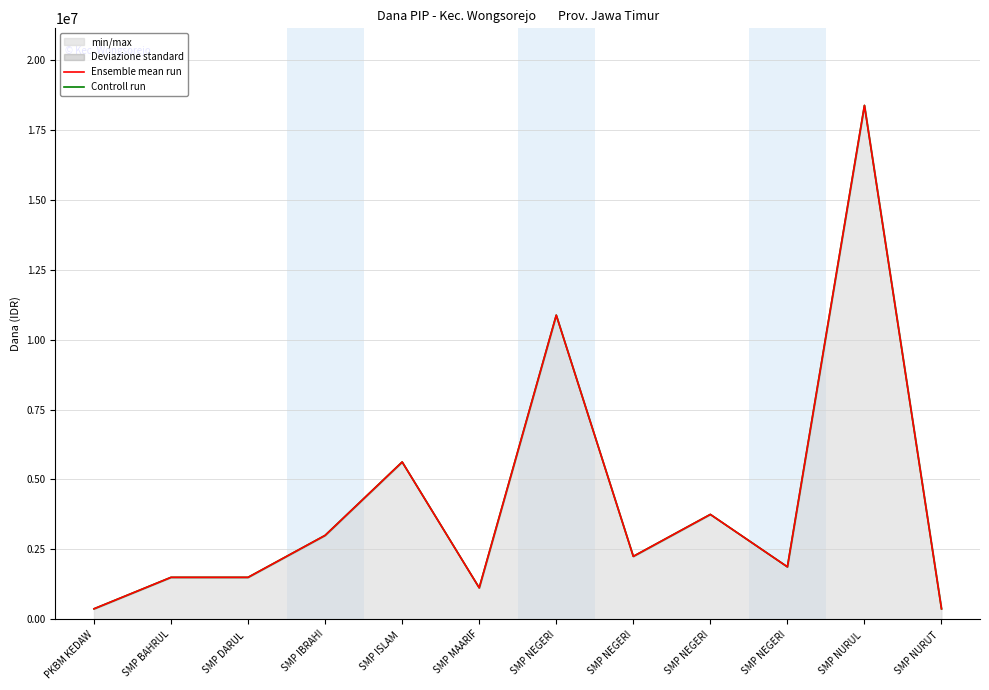

Reading left to right, list all the values displayed in this chart.

Ensemble mean run: 375000	1500000	1500000	3000000	5625000	1125000	10875000	2250000	3750000	1875000	18375000	375000
Controll run: 375000	1500000	1500000	3000000	5625000	1125000	10875000	2250000	3750000	1875000	18375000	375000